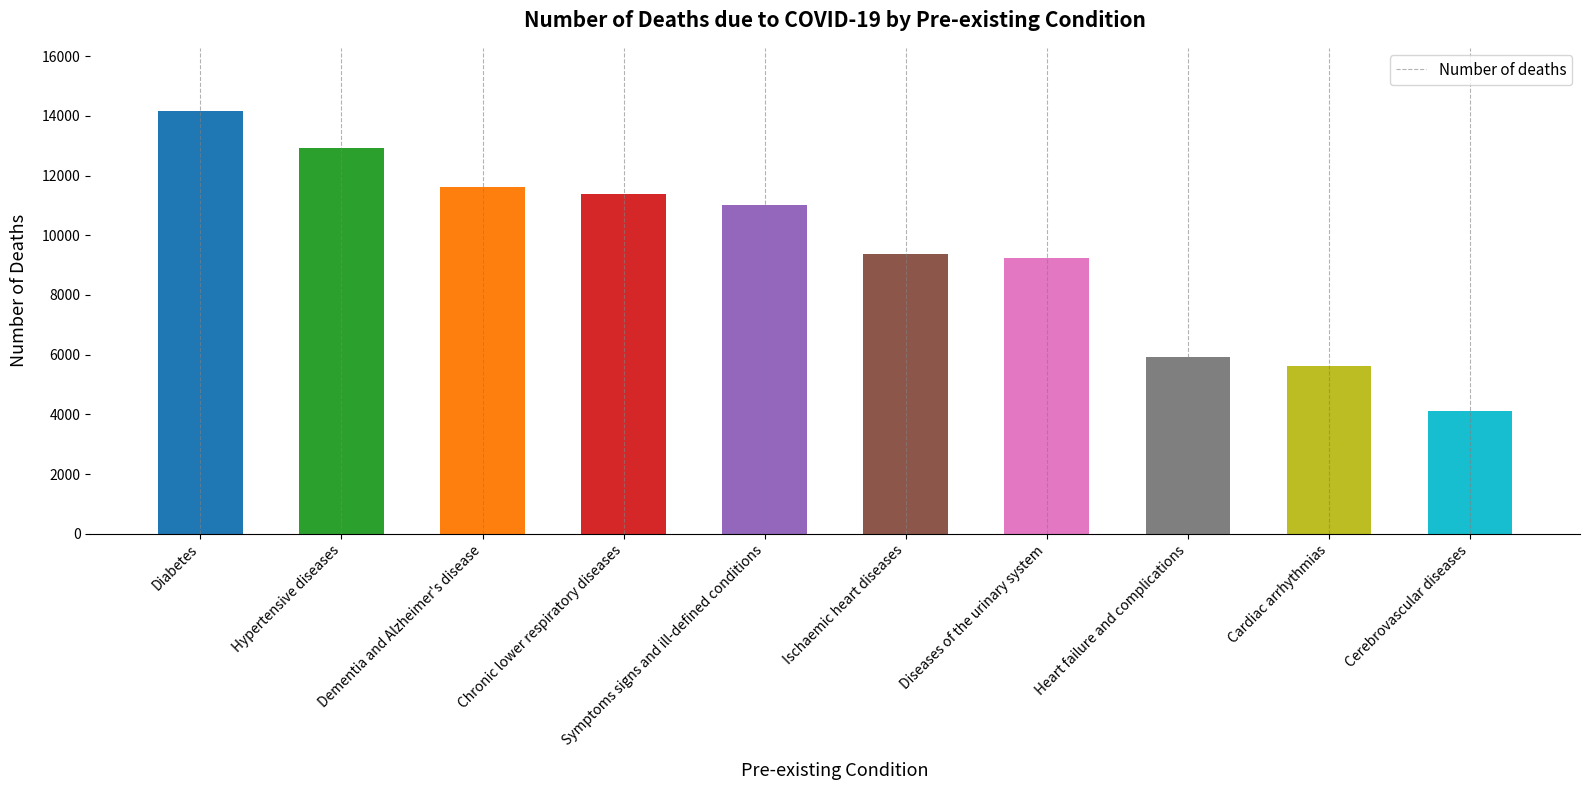

Reading right to left, list all the values displayed in this chart.

4125	5631	5919	9252	9358	11020	11387	11623	12911	14159